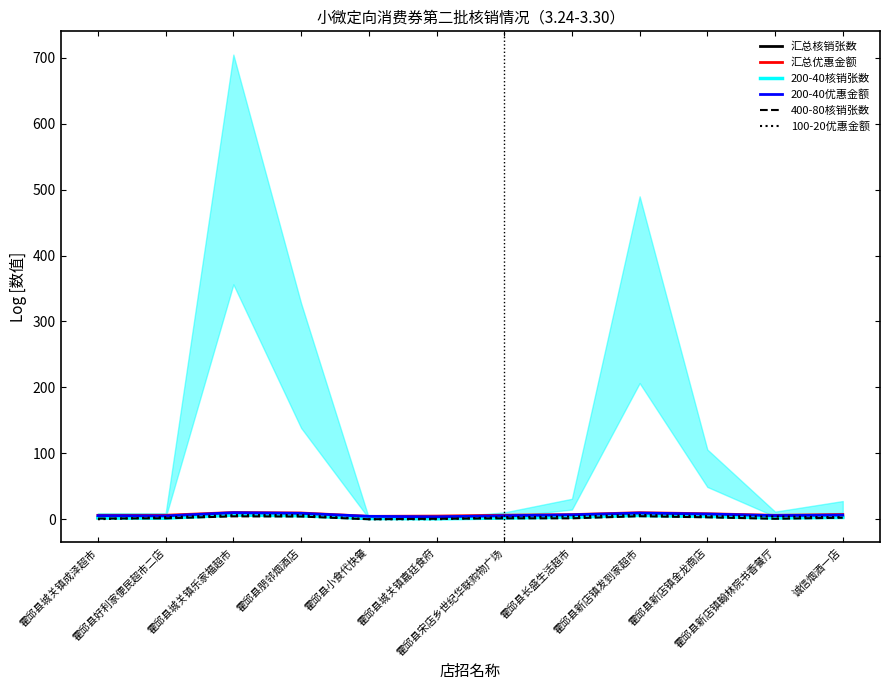

Is it true that 汇总核销张数 equals 1.1 at 霍邱县小食代快餐?

True